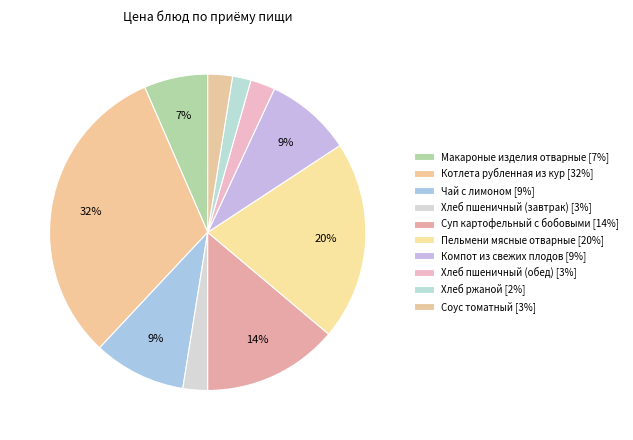

Rank the categories by value from lowest to highest.

Хлеб ржаной, Хлеб пшеничный (завтрак), Хлеб пшеничный (обед), Соус томатный, Макароные изделия отварные, Компот из свежих плодов, Чай с лимоном, Суп картофельный с бобовыми, Пельмени мясные отварные, Котлета рубленная из кур